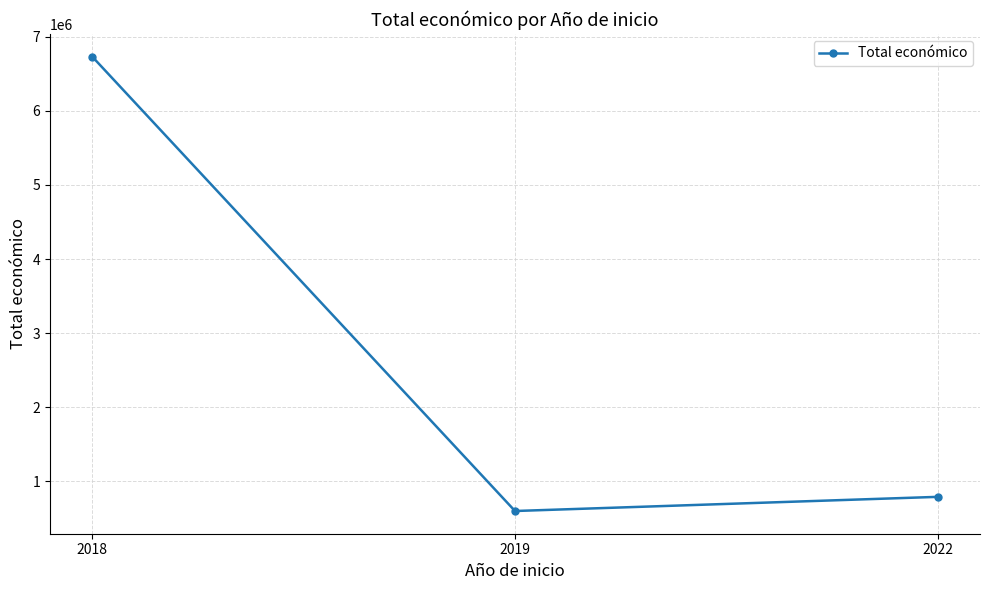

What is the sum of the values at 2018 and 2022?

7521289